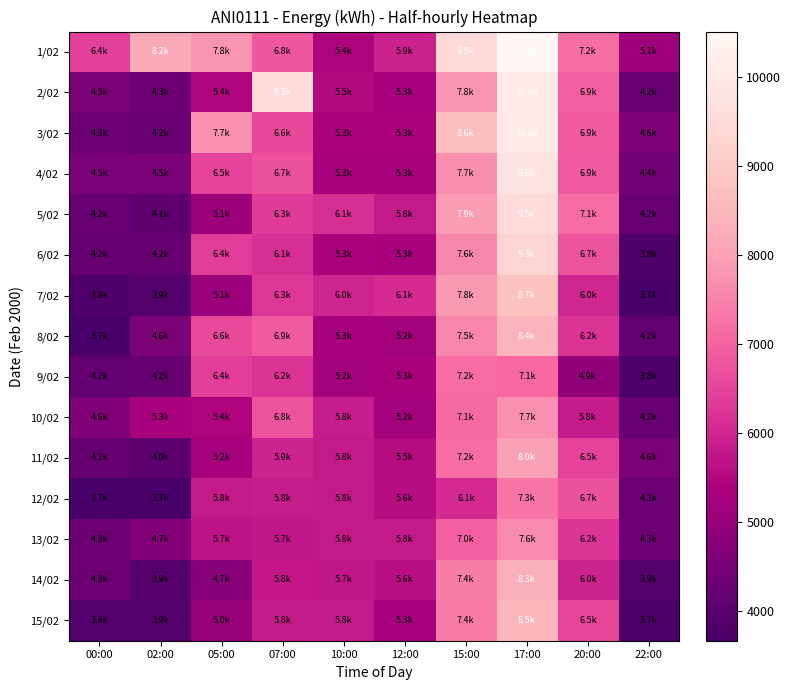

Reading left to right, what are all the values shown in this chart?

1/02: 00:00=6445.0	02:00=8157.2	05:00=7758.2	07:00=6820.0	10:00=5410.0	12:00=5929.6	15:00=9472.6	17:00=10505.4	20:00=7184.5	22:00=5112.0
2/02: 00:00=4545.4	02:00=4320.8	05:00=5449.4	07:00=9505.8	10:00=5508.2	12:00=5290.6	15:00=7780.2	17:00=9975.8	20:00=6928.0	22:00=4250.0
3/02: 00:00=4257.8	02:00=4247.6	05:00=7711.8	07:00=6553.0	10:00=5320.8	12:00=5346.4	15:00=8613.4	17:00=10028.6	20:00=6872.0	22:00=4575.0
4/02: 00:00=4537.0	02:00=4523.8	05:00=6484.0	07:00=6699.8	10:00=5314.2	12:00=5303.0	15:00=7695.0	17:00=9808.0	20:00=6855.5	22:00=4424.0
5/02: 00:00=4205.2	02:00=4071.4	05:00=5091.4	07:00=6344.4	10:00=6134.6	12:00=5792.0	15:00=7888.6	17:00=9510.6	20:00=7142.8	22:00=4211.0
6/02: 00:00=4184.8	02:00=4193.6	05:00=6370.6	07:00=6139.8	10:00=5324.8	12:00=5304.6	15:00=7575.0	17:00=9288.2	20:00=6748.8	22:00=3788.0
7/02: 00:00=3818.4	02:00=3852.6	05:00=5097.4	07:00=6272.8	10:00=5970.4	12:00=6086.8	15:00=7834.6	17:00=8730.4	20:00=6009.0	22:00=3664.0
8/02: 00:00=3662.0	02:00=4558.2	05:00=6596.4	07:00=6872.6	10:00=5268.8	12:00=5235.4	15:00=7545.0	17:00=8417.8	20:00=6204.2	22:00=4168.0
9/02: 00:00=4160.0	02:00=4174.2	05:00=6403.8	07:00=6209.2	10:00=5237.6	12:00=5315.2	15:00=7153.8	17:00=7101.4	20:00=4915.2	22:00=3769.8
10/02: 00:00=4642.0	02:00=5292.0	05:00=5407.8	07:00=6754.6	10:00=5832.4	12:00=5219.4	15:00=7120.4	17:00=7721.4	20:00=5812.2	22:00=4208.5
11/02: 00:00=4192.2	02:00=4034.0	05:00=5245.8	07:00=5942.0	10:00=5781.0	12:00=5535.8	15:00=7152.8	17:00=7998.6	20:00=6480.8	22:00=4558.0
12/02: 00:00=3672.2	02:00=3695.2	05:00=5792.0	07:00=5849.0	10:00=5798.6	12:00=5560.0	15:00=6067.2	17:00=7294.8	20:00=6719.8	22:00=4297.8
13/02: 00:00=4286.0	02:00=4681.8	05:00=5688.6	07:00=5726.4	10:00=5776.8	12:00=5785.0	15:00=6970.2	17:00=7626.6	20:00=6230.8	22:00=4290.2
14/02: 00:00=4280.0	02:00=3927.2	05:00=4744.6	07:00=5759.8	10:00=5740.4	12:00=5608.6	15:00=7426.4	17:00=8313.6	20:00=5959.8	22:00=3858.0
15/02: 00:00=3870.8	02:00=3861.6	05:00=5033.0	07:00=5825.2	10:00=5806.0	12:00=5281.0	15:00=7351.4	17:00=8460.0	20:00=6528.2	22:00=3728.2